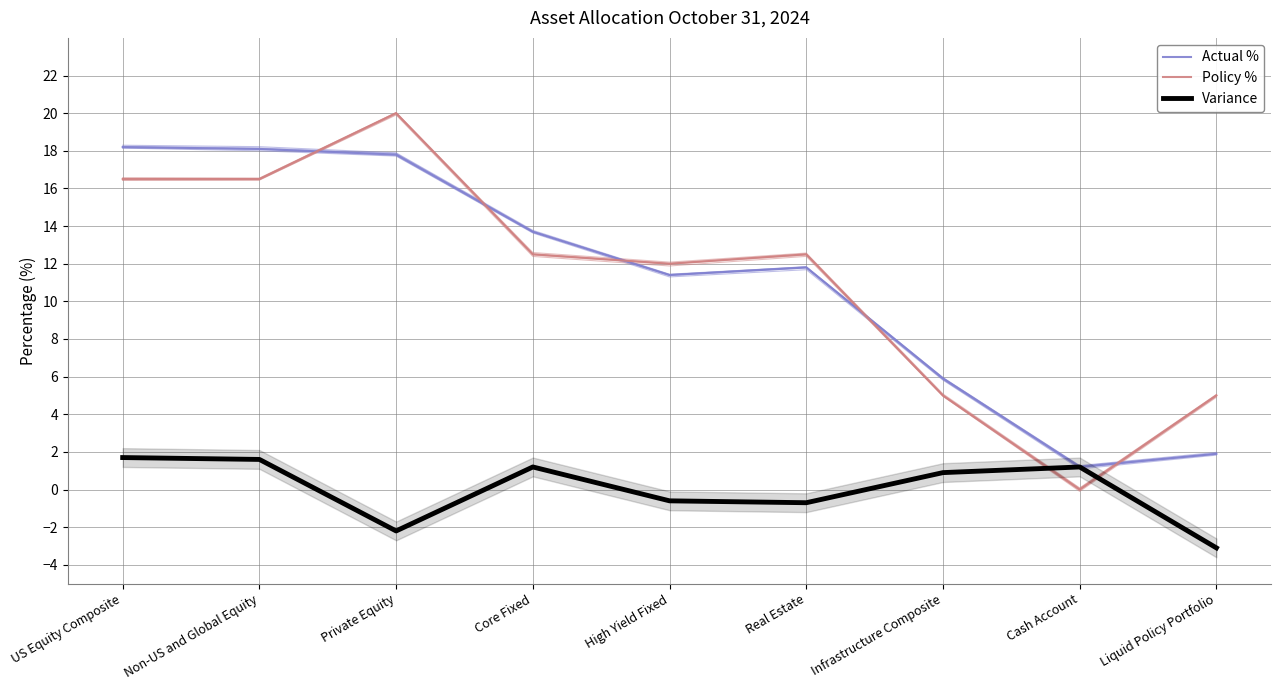

True or false: Policy % has a value of 5.0 at Infrastructure Composite.

True